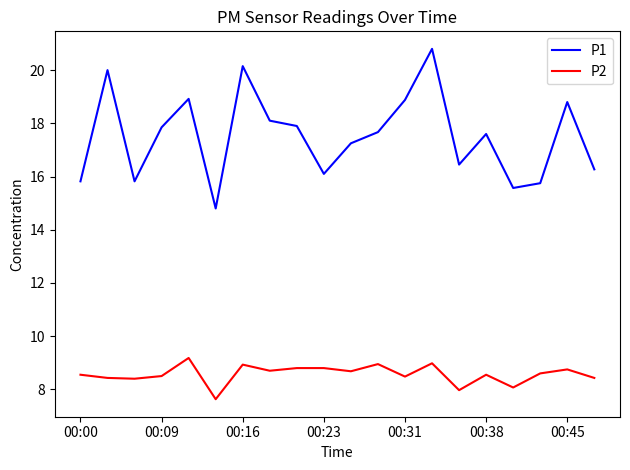

What is the lowest value of the P2 series?

7.6